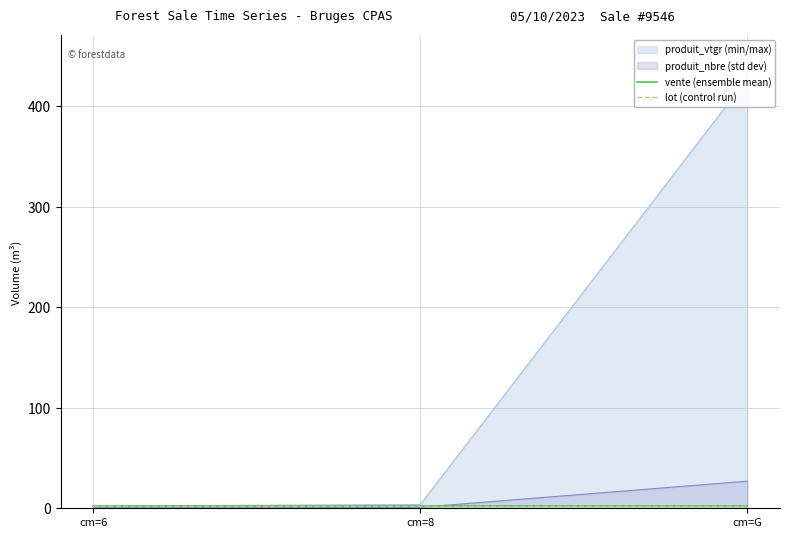

Reading left to right, extract all data points from this chart.

produit_vtgr: cm=6=2.2	cm=8=3.7	cm=G=427.9
produit_nbre: cm=6=1.0	cm=8=1.0	cm=G=27.0